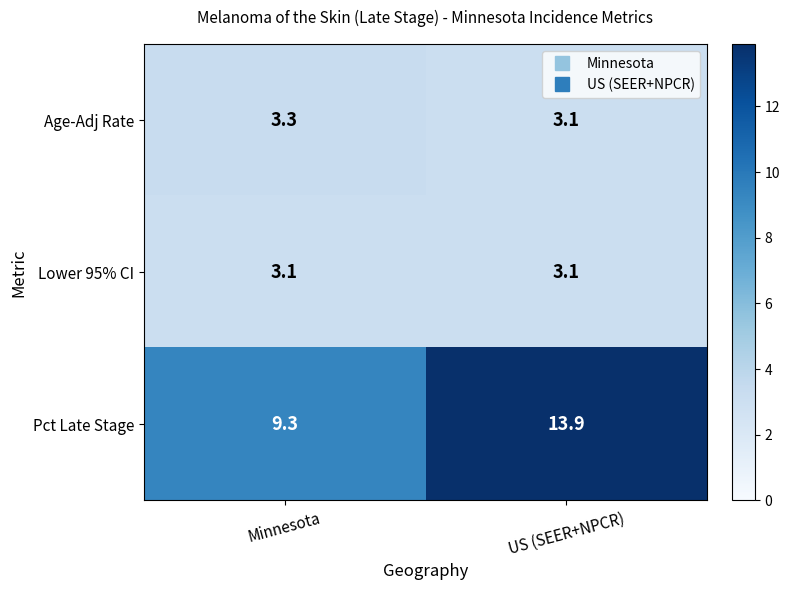

True or false: Pct Late Stage has a value of 9.3 at Minnesota.

True